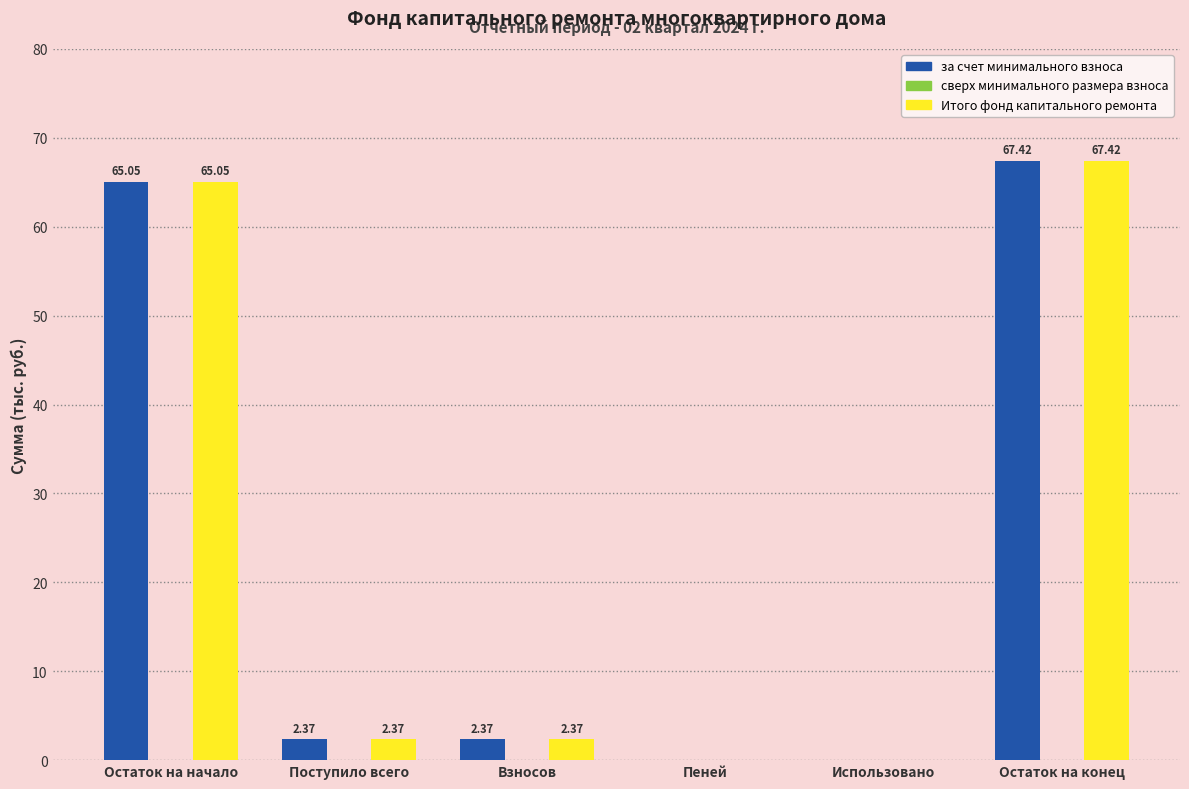

Which category has the highest value across all series?

Остаток на конец